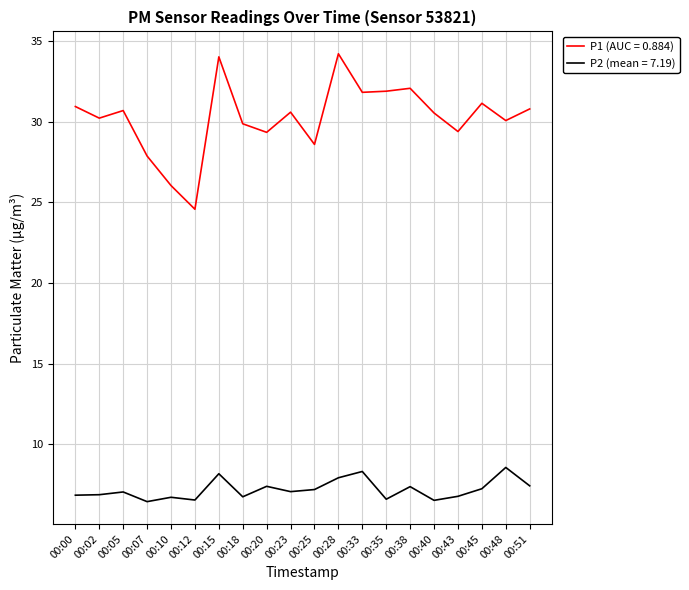

Which category has the lowest value in the P1 (AUC = 0.884) series?

00:12